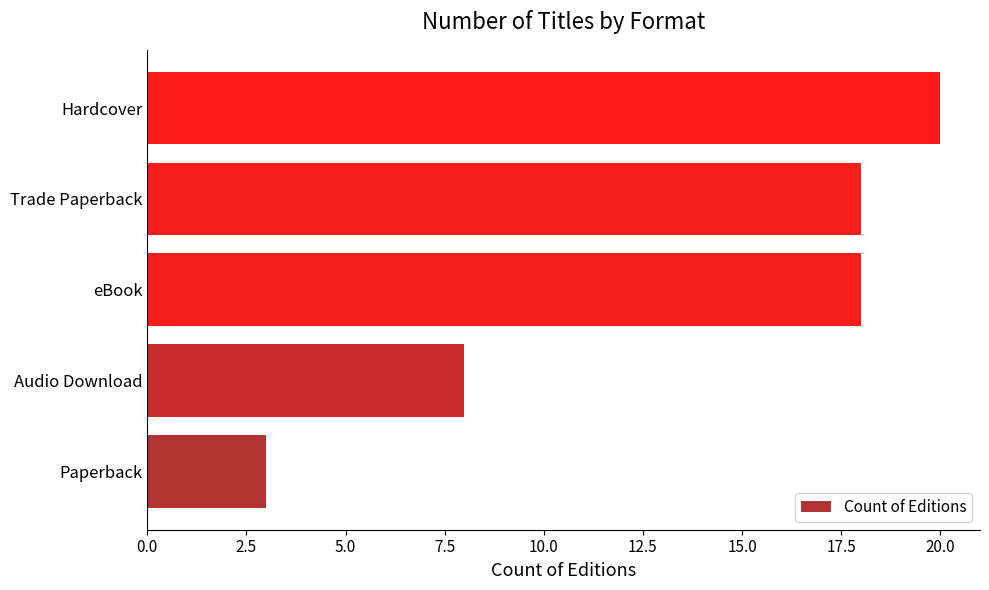

How many bars are there in total?

5